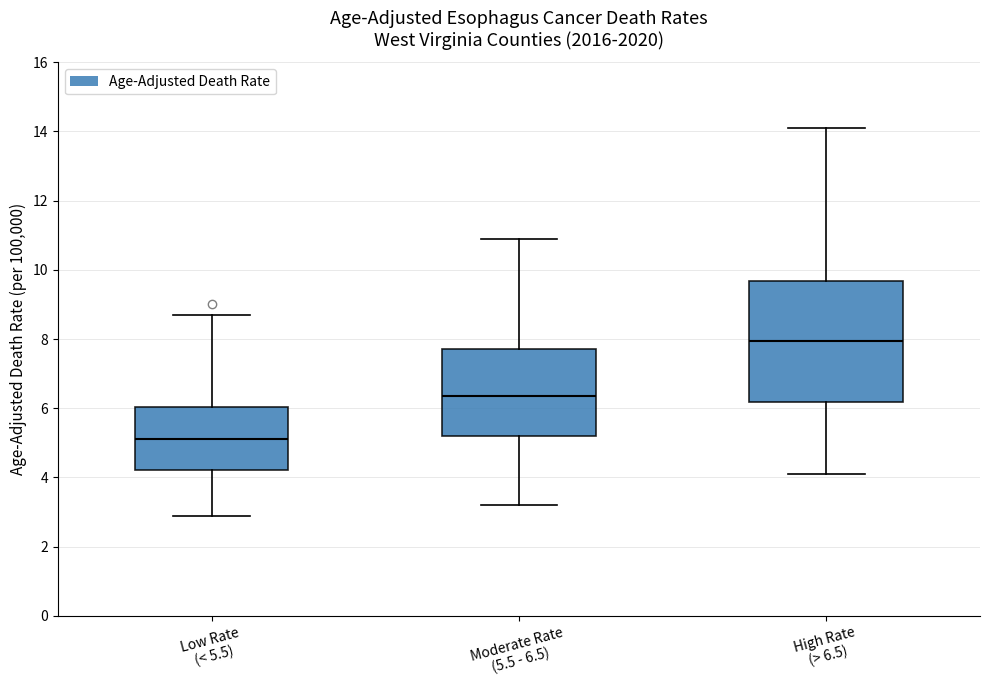

Where is the upper edge of the box for Moderate Rate (5.5 - 6.5) on the y-axis? The values are not printed on the chart, so give them approximately, as read against the axis.

7.8